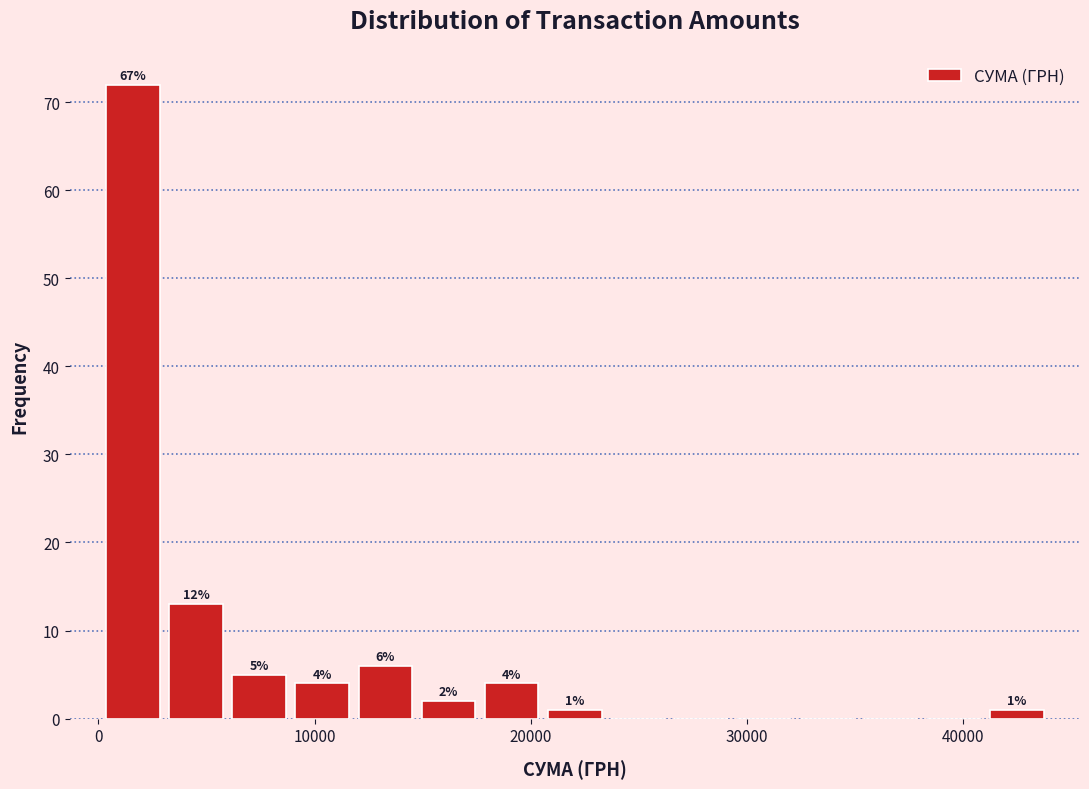

Read against the x-axis, roughly where is the centre of the tallest bar?

2000